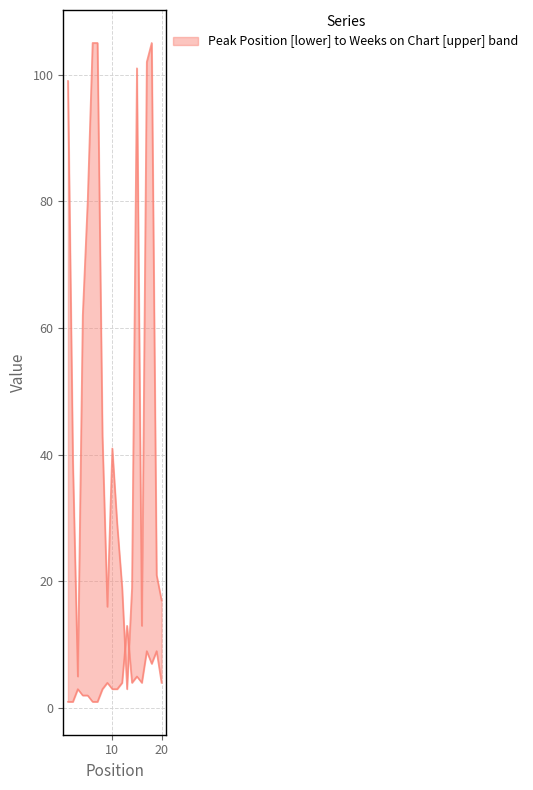

How many values in the Weeks on Chart series exceed 41?

9